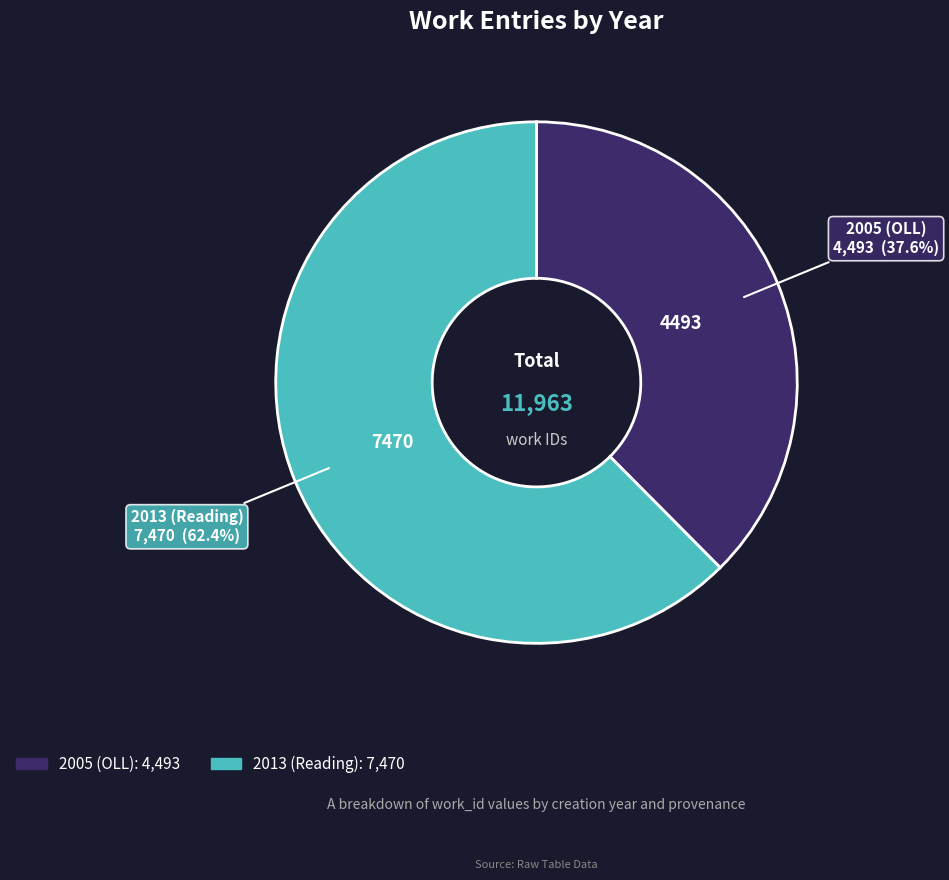

Count the number of slices in the pie.

2